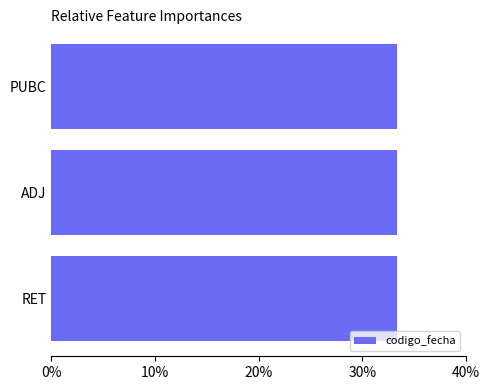

What is the average value?

33.3